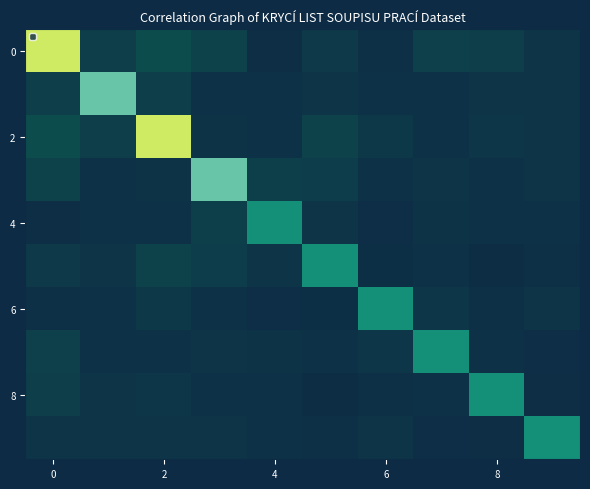

Which label corresponds to the smallest value in the chart?

8